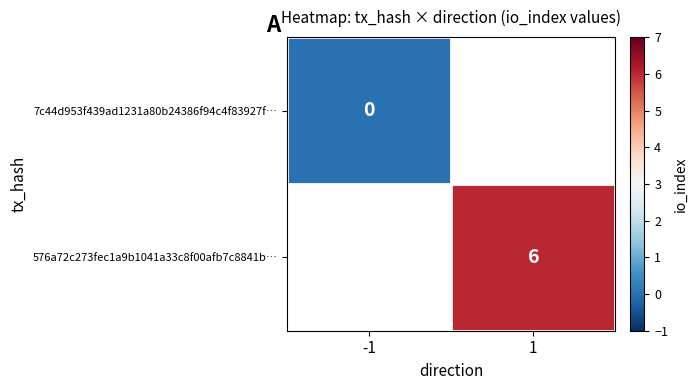

The value of 576a72c273fec1a9b1041a33c8f00afb7c8841b… at 1 is 6. True or false?

True